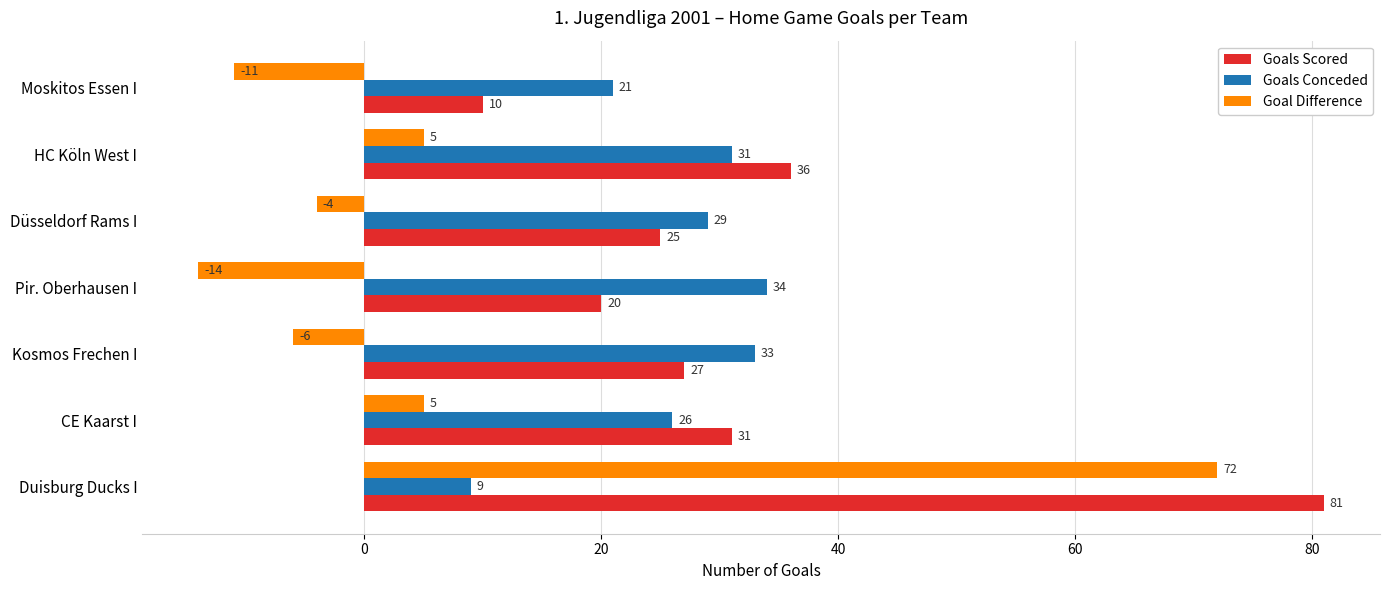

What value does the Goal Difference series have at HC Köln West I?

5